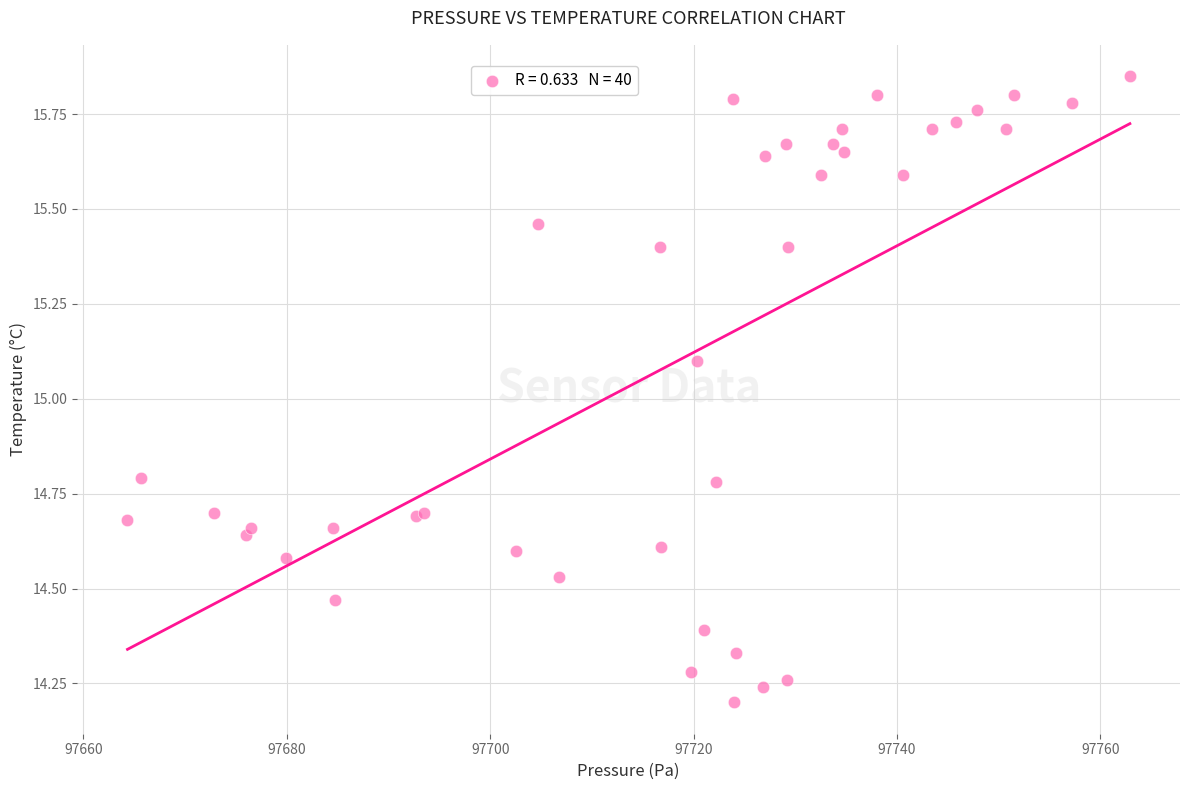

What Y value in the scatter plot is closest to 15?

15.1